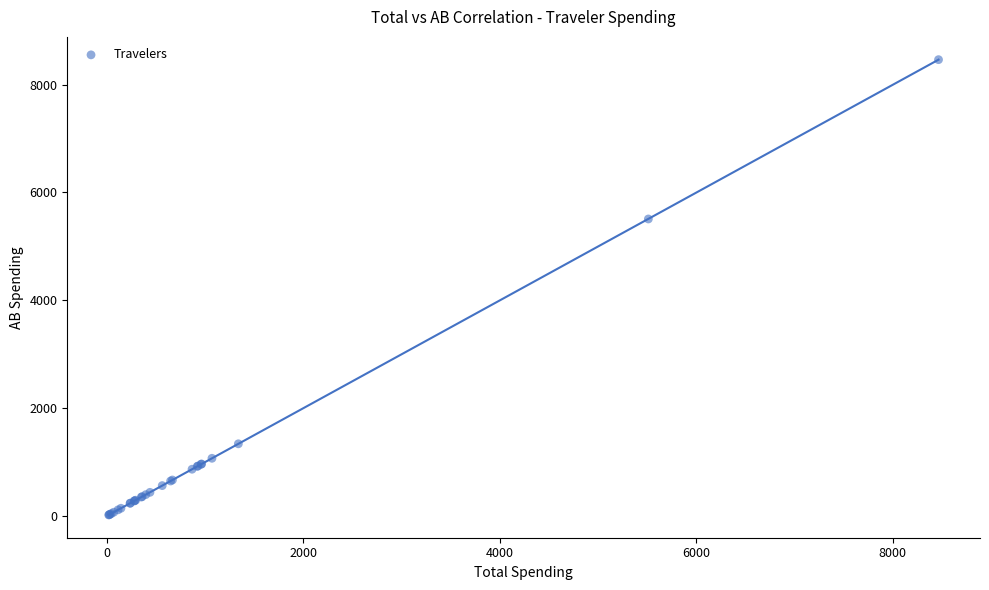

What Y value in the scatter plot is closest to 4240?

5507.9